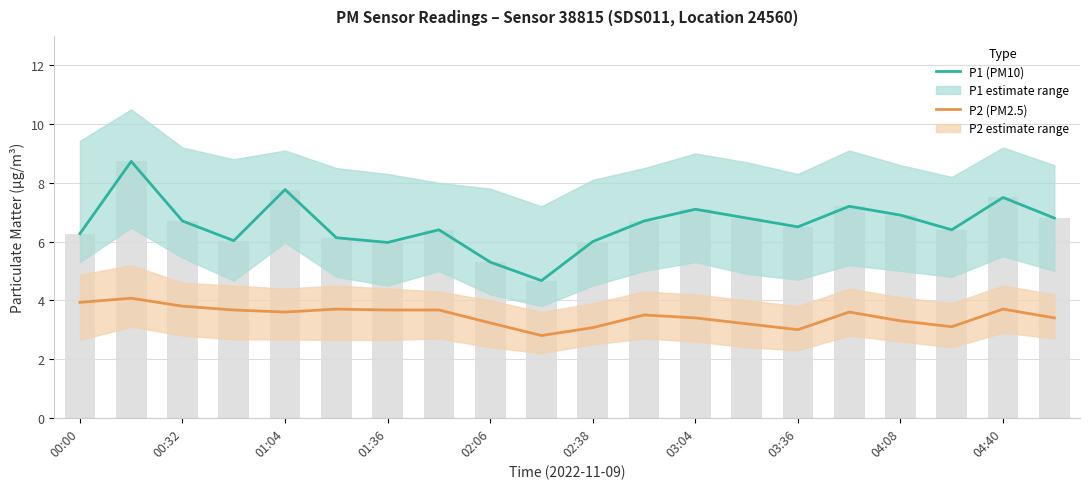

Reading right to left, transcribe all the data shown in this chart.

P1 (PM10): 6.8	7.5	6.4	6.9	7.2	6.5	6.8	7.1	6.7	6.0	4.7	5.3	6.4	6.0	6.1	7.8	6.0	6.7	8.7	6.3
P2 (PM2.5): 3.4	3.7	3.1	3.3	3.6	3.0	3.2	3.4	3.5	3.1	2.8	3.2	3.7	3.7	3.7	3.6	3.7	3.8	4.1	3.9